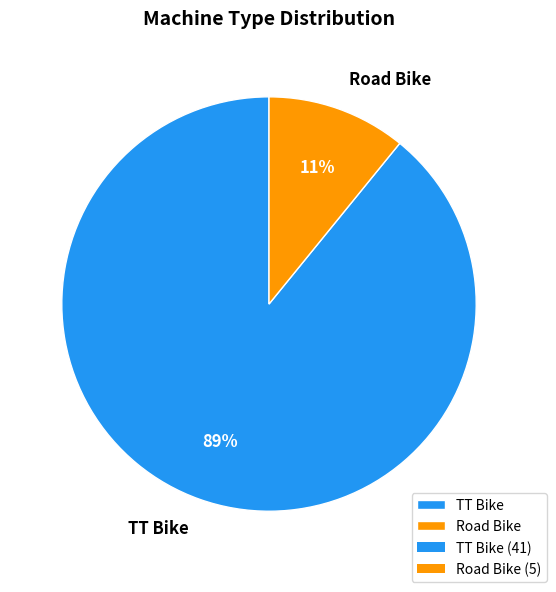

What percentage is the Road Bike slice, to the nearest percent?

11%